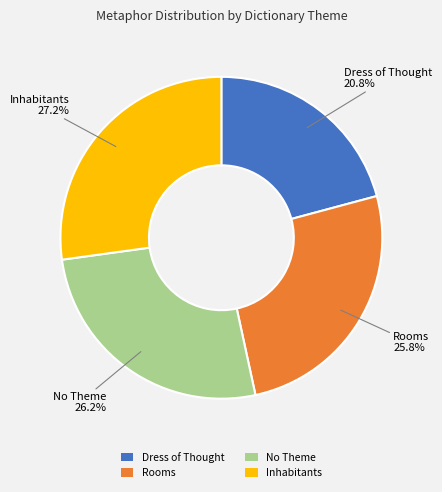

To the nearest percent, what is the difference between the No Theme and Inhabitants slice percentages?

1%